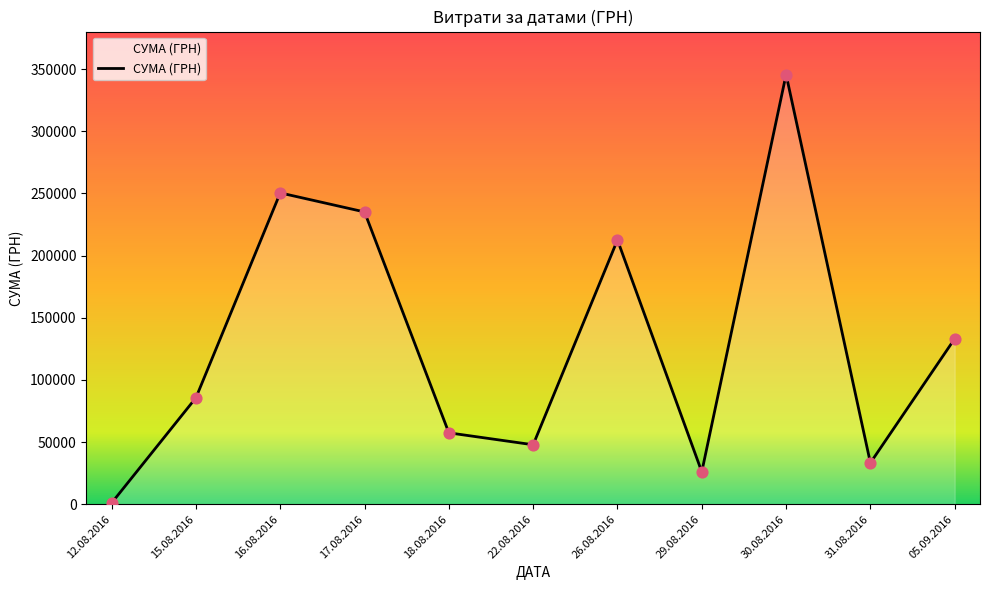

Which has a higher value, 16.08.2016 or 29.08.2016?

16.08.2016